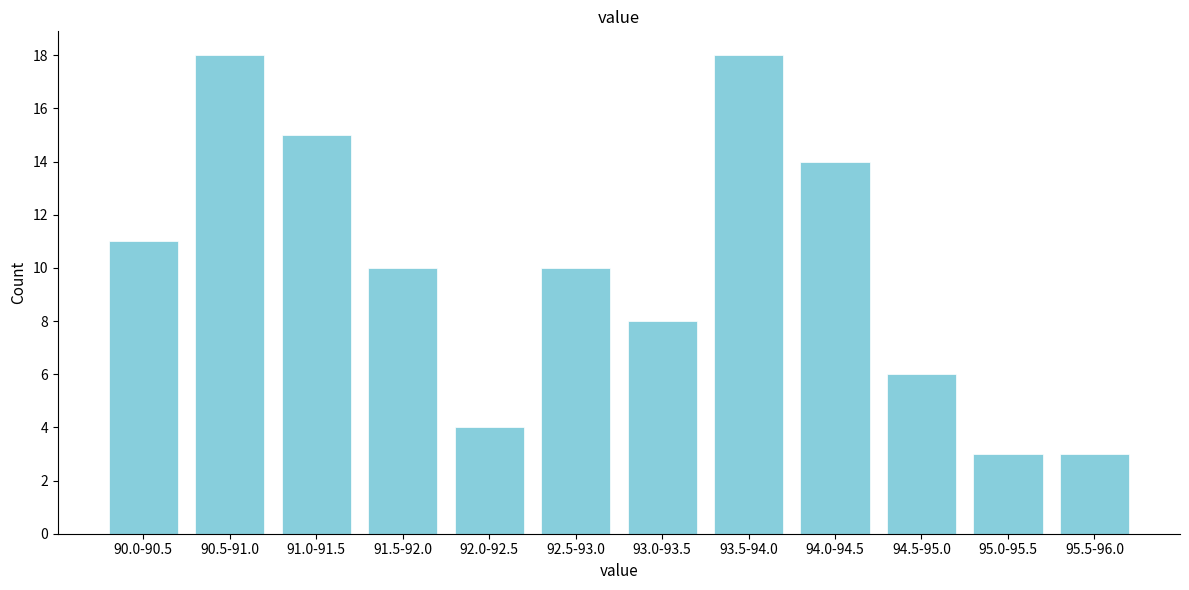

Reading left to right, what are all the values shown in this chart?

90.0-90.5=11	90.5-91.0=18	91.0-91.5=15	91.5-92.0=10	92.0-92.5=4	92.5-93.0=10	93.0-93.5=8	93.5-94.0=18	94.0-94.5=14	94.5-95.0=6	95.0-95.5=3	95.5-96.0=3